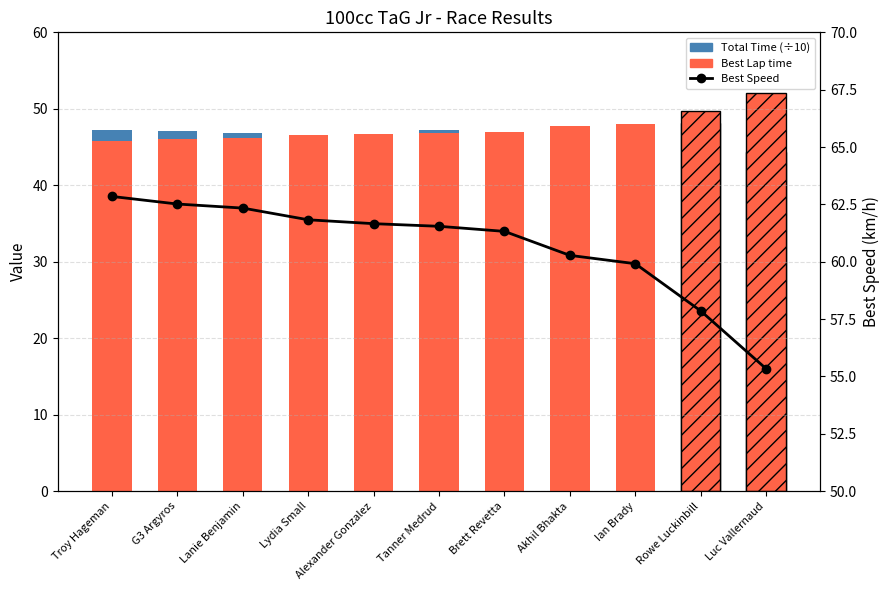

What is the label of the 1st bar from the right?

Luc Vallernaud